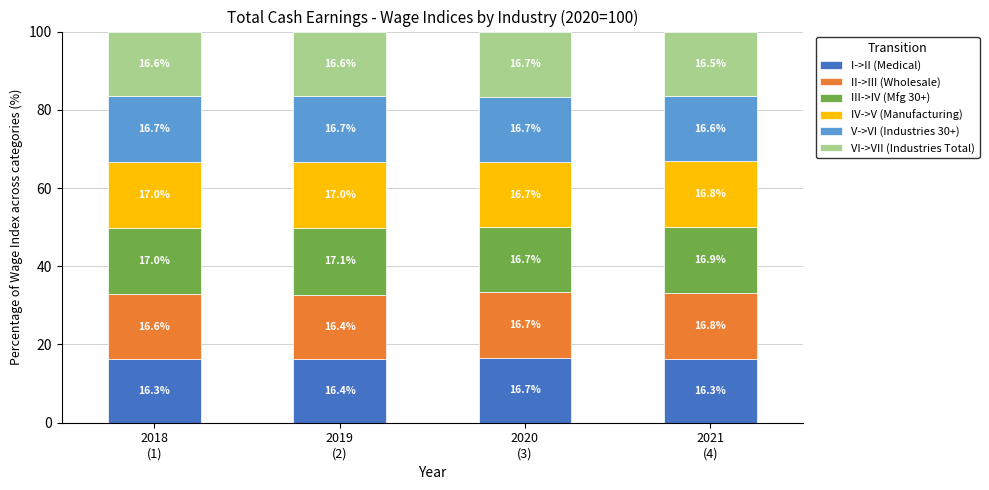

What is the highest value of the I->II (Medical) series?

16.7